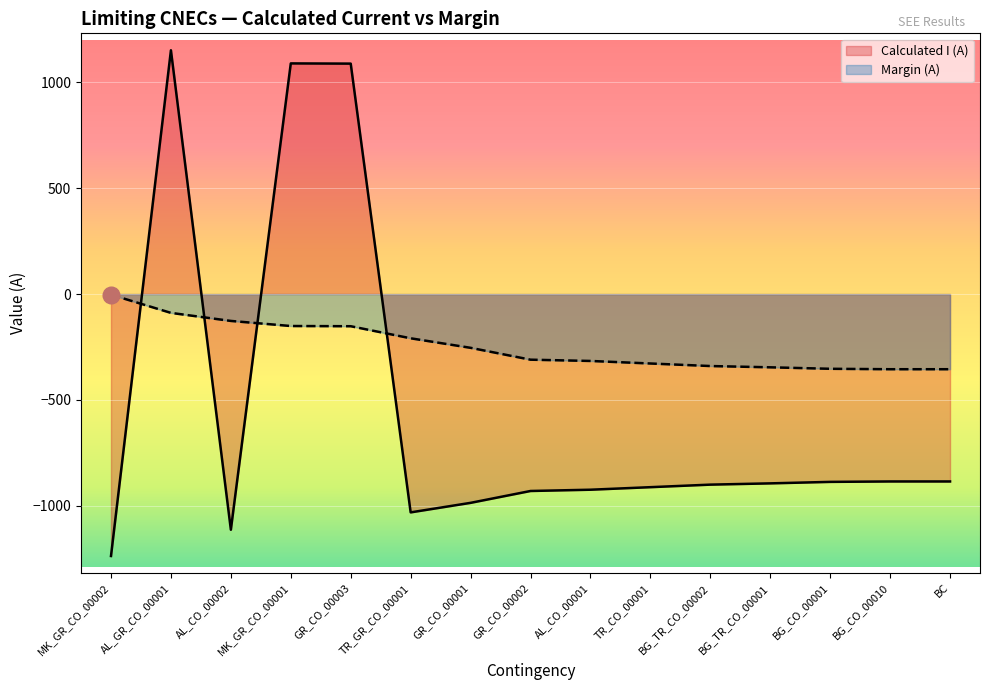

List the series in order of their peak value, lowest first.

Margin (A), Calculated I (A)